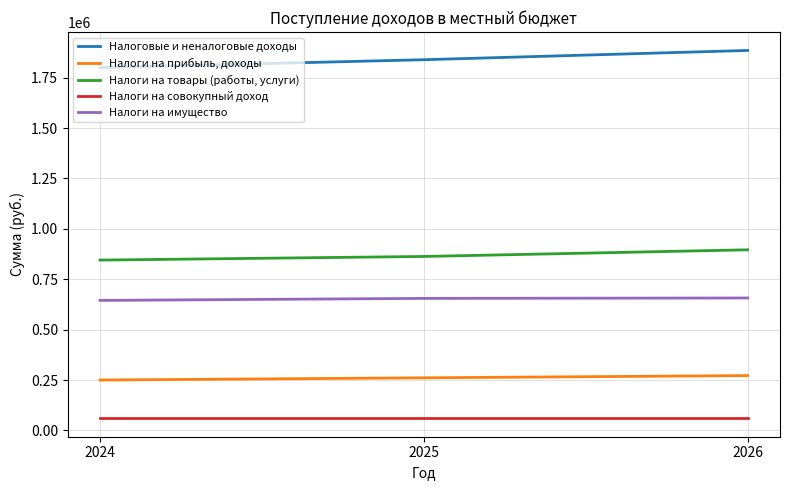

What is the smallest value displayed?

60000